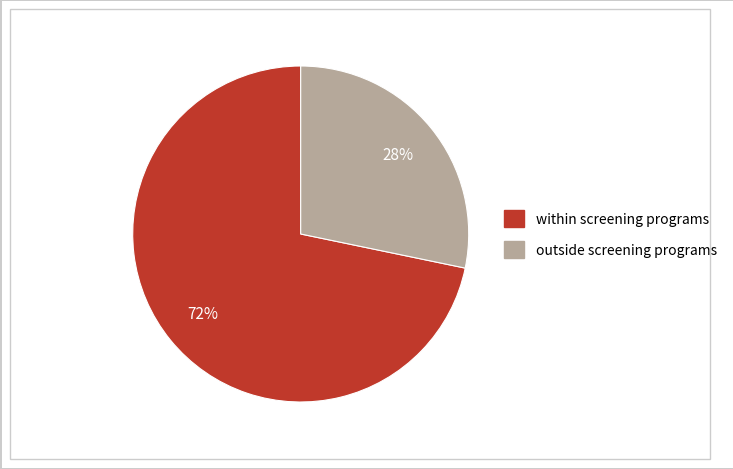

Is there any slice that represents more than half of the pie?

Yes